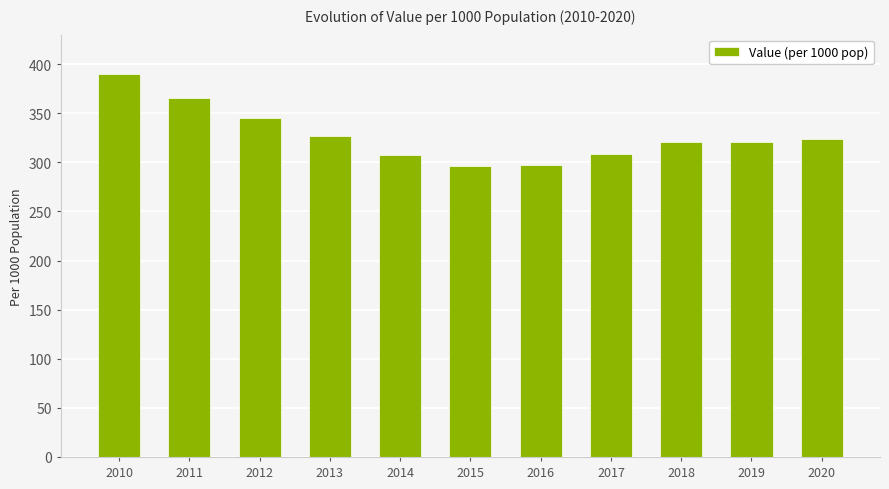

Approximately how many times larger is the value at 2011 compared to 2020?

1.1